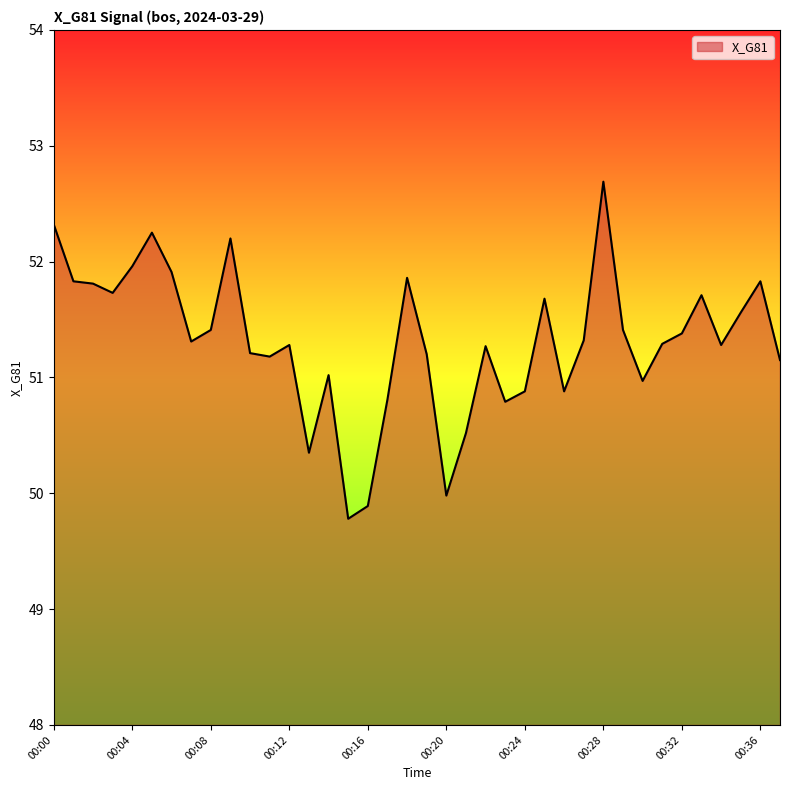

How many lines are shown in the chart?

1